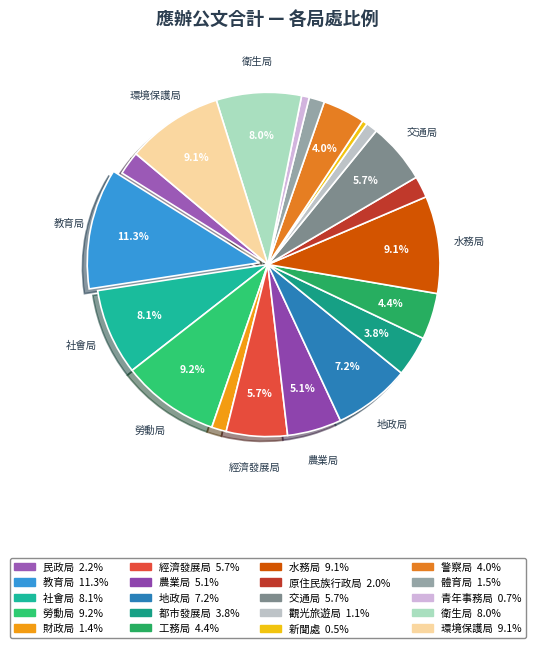

True or false: 交通局 accounts for 18% of the total.

False